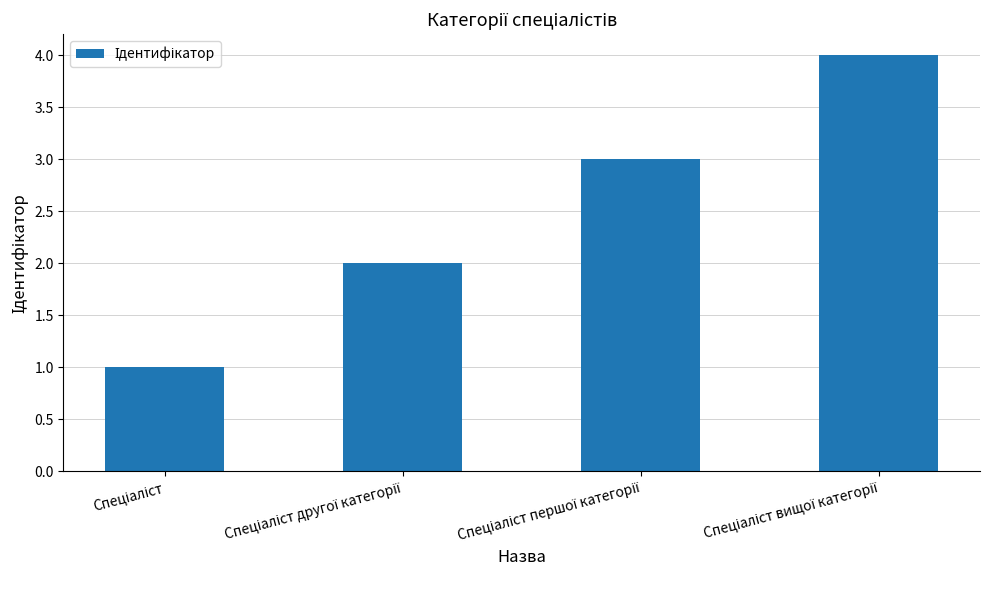

What is the greatest value displayed?

4